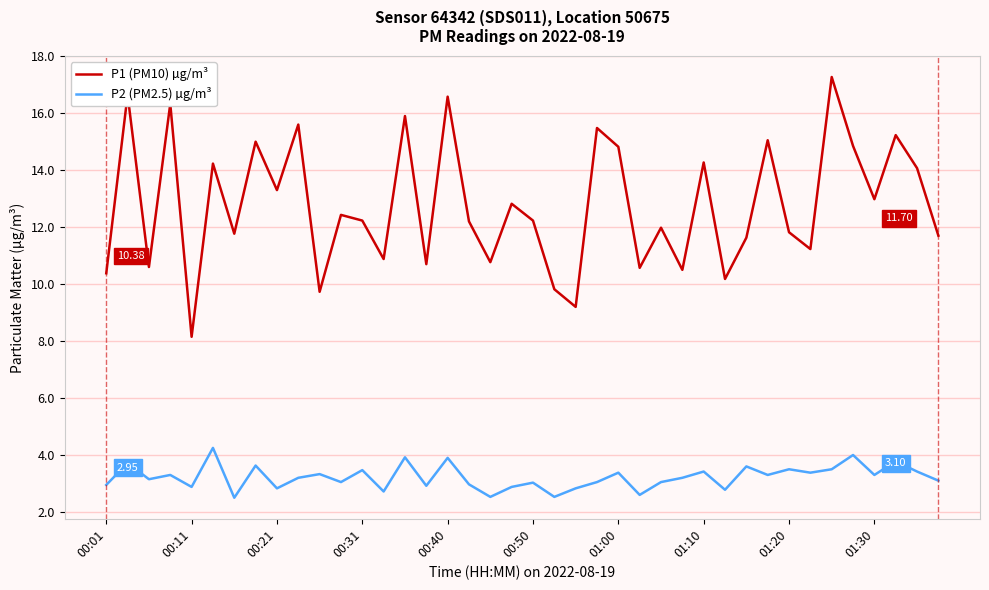

What is the difference between the maximum and minimum values in the P1 (PM10) µg/m³ series?

9.1